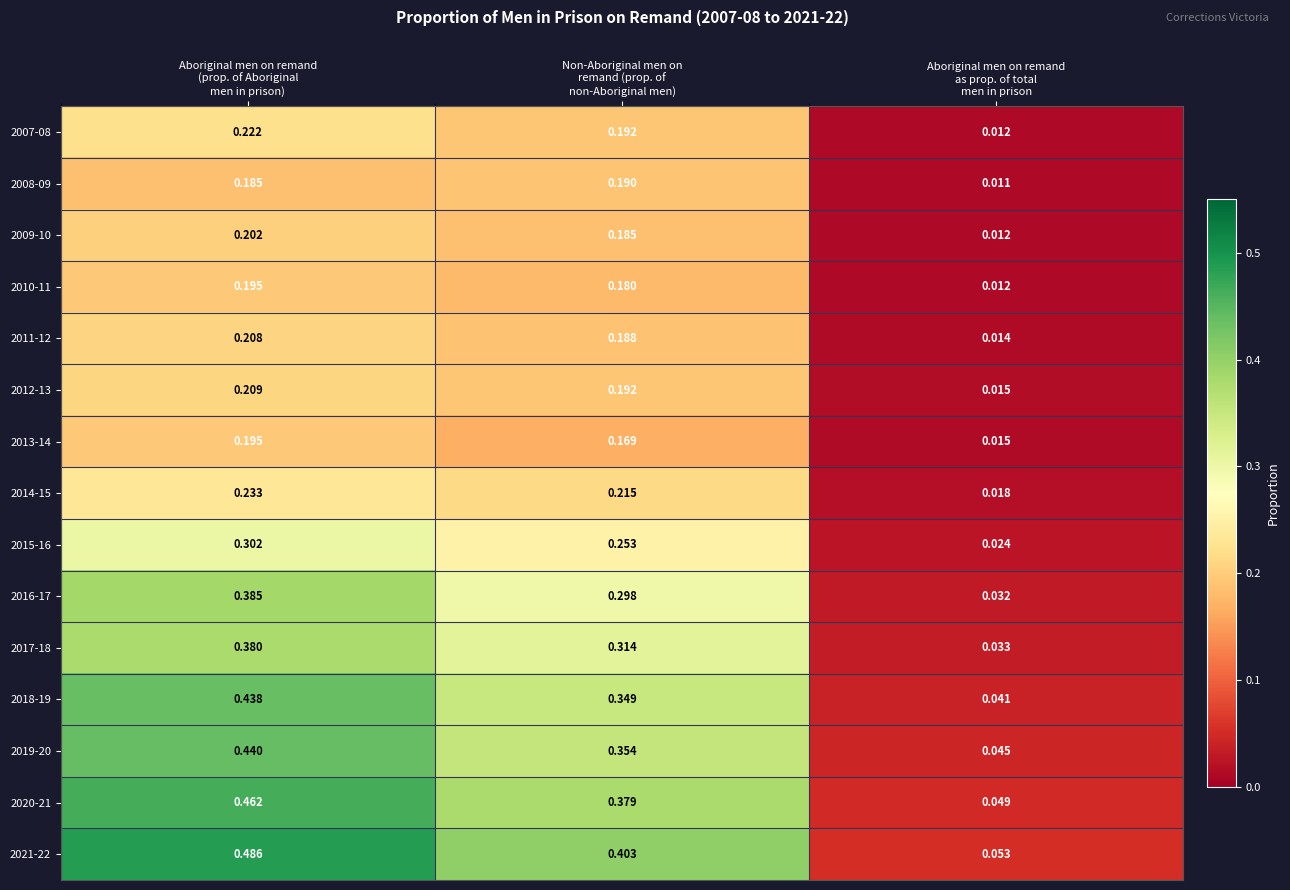

How many categories are shown in the chart?

3